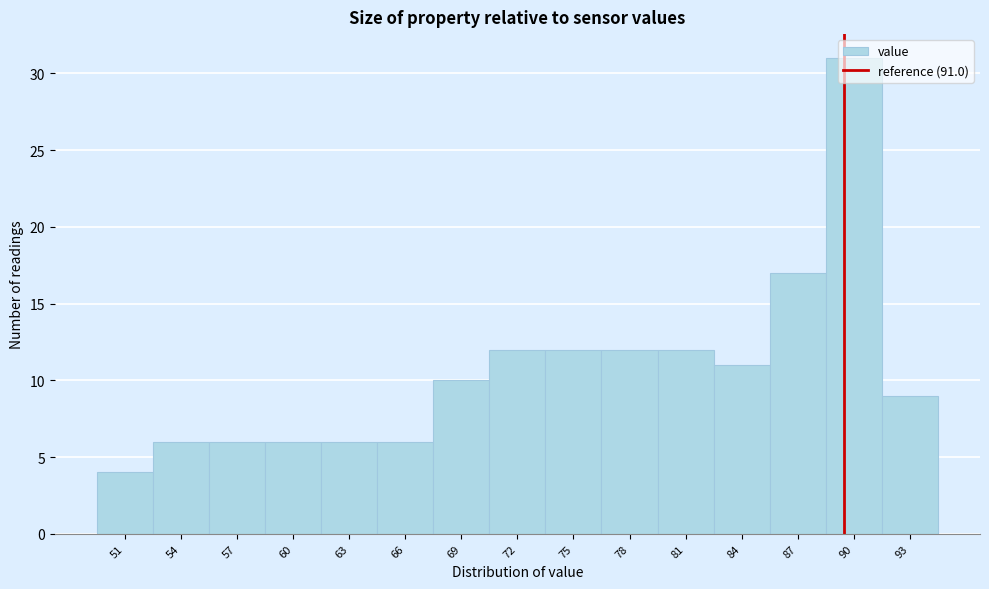

What is the difference between the maximum and second lowest values?

25